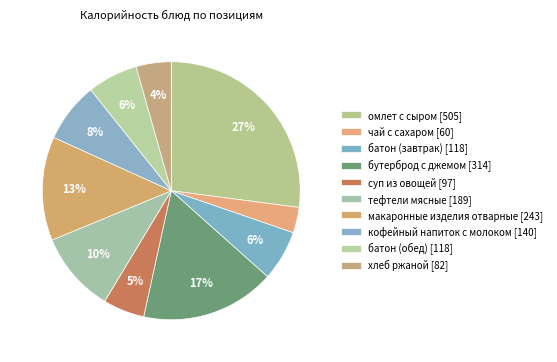

How many slices are in this pie chart?

10